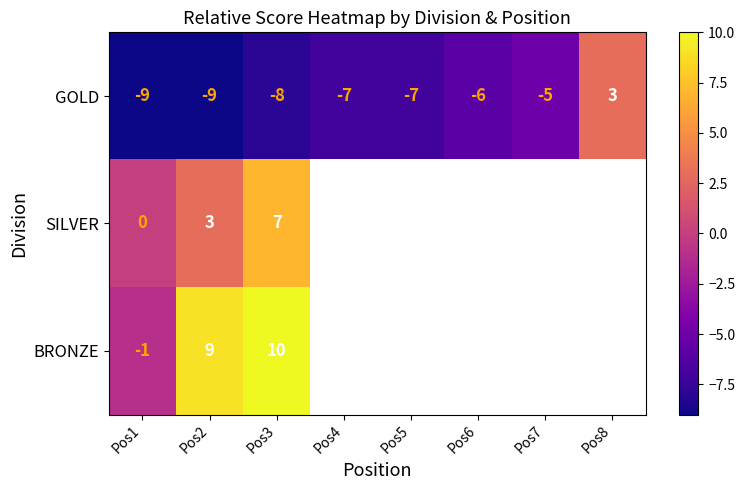

Which series changed the most between Pos1 and Pos2?

BRONZE